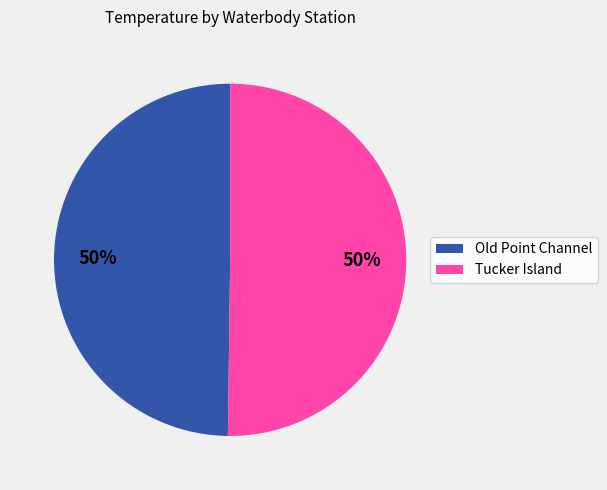

Approximately how many times larger is the value at Tucker Island compared to Old Point Channel?

1.0